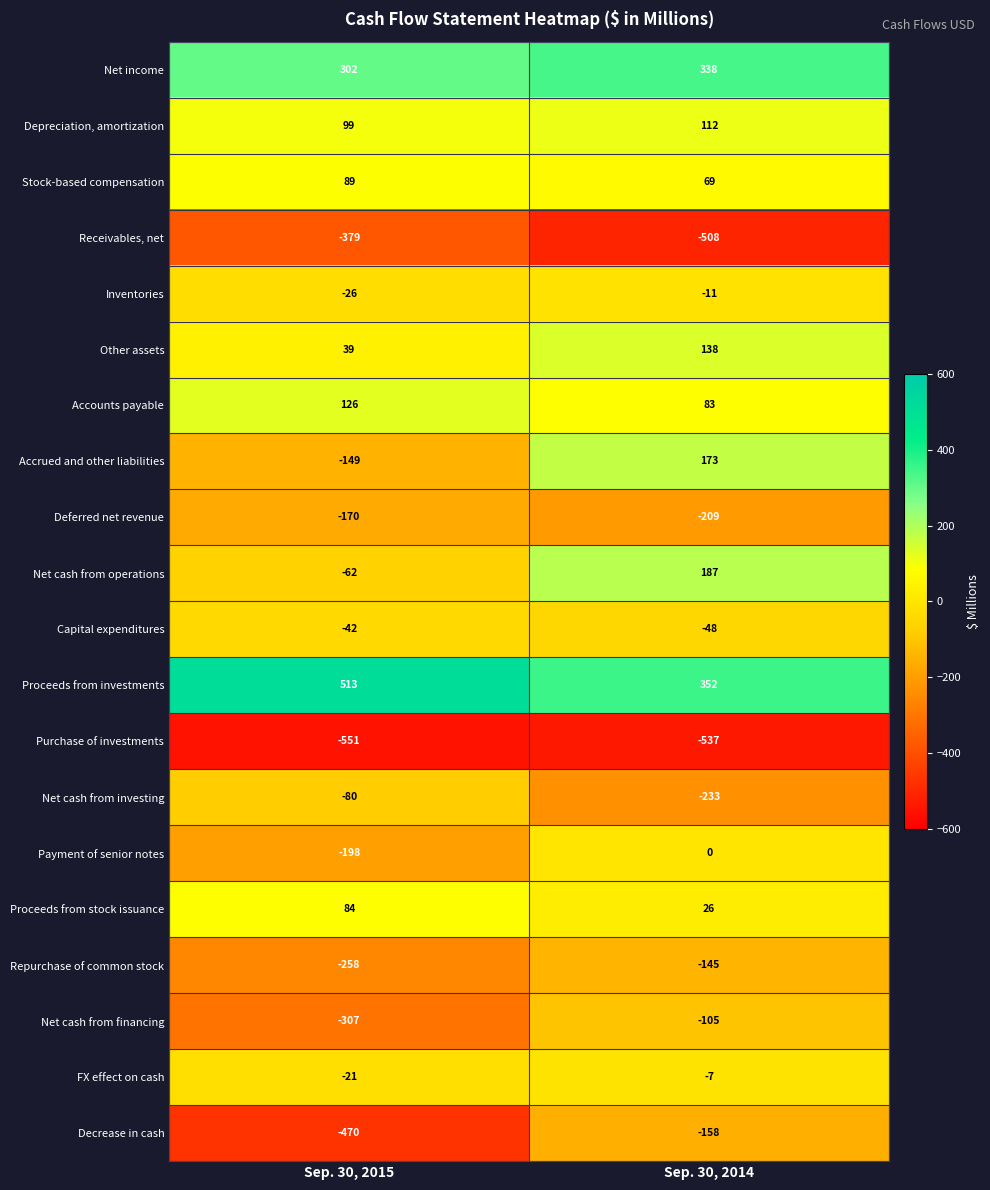

Which series changed the most between Sep. 30, 2015 and Sep. 30, 2014?

Accrued and other liabilities